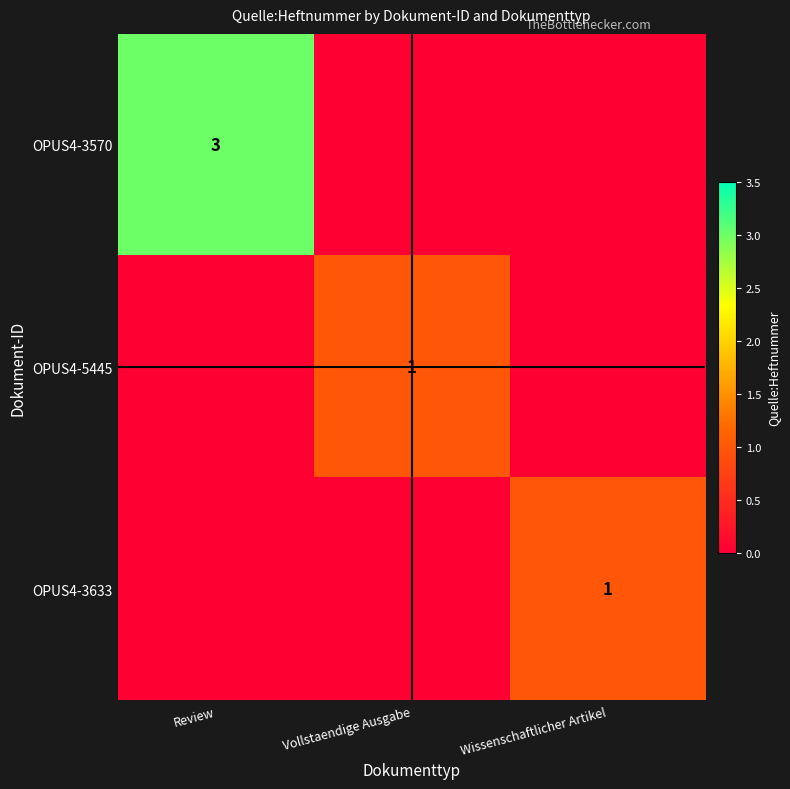

Is it true that OPUS4-3570 equals 5 at Review?

False